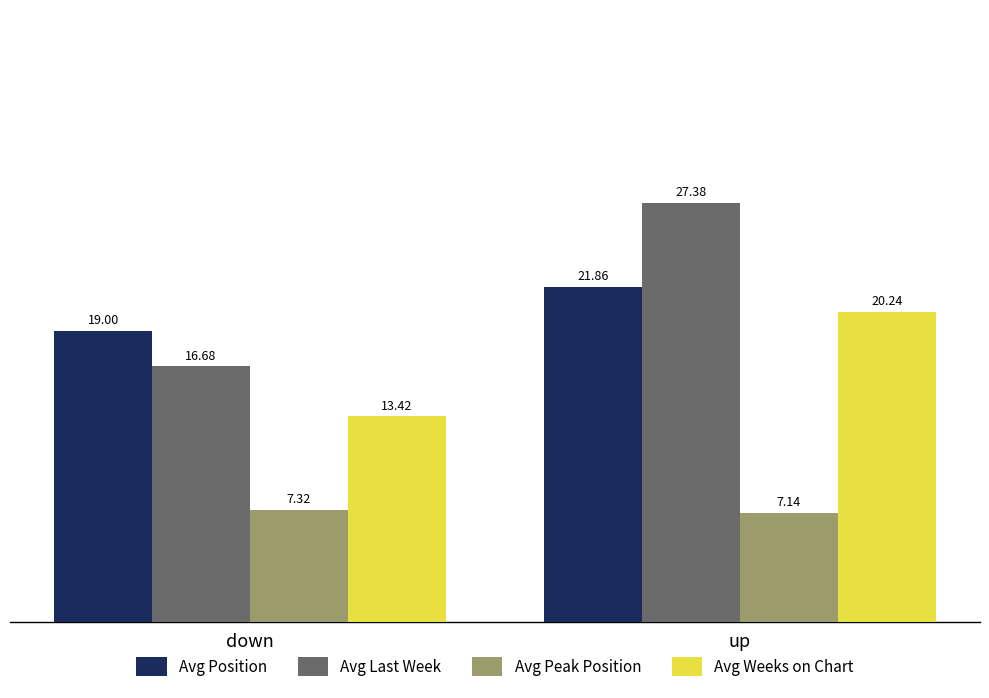

Which series has the largest total across all categories?

Avg Last Week